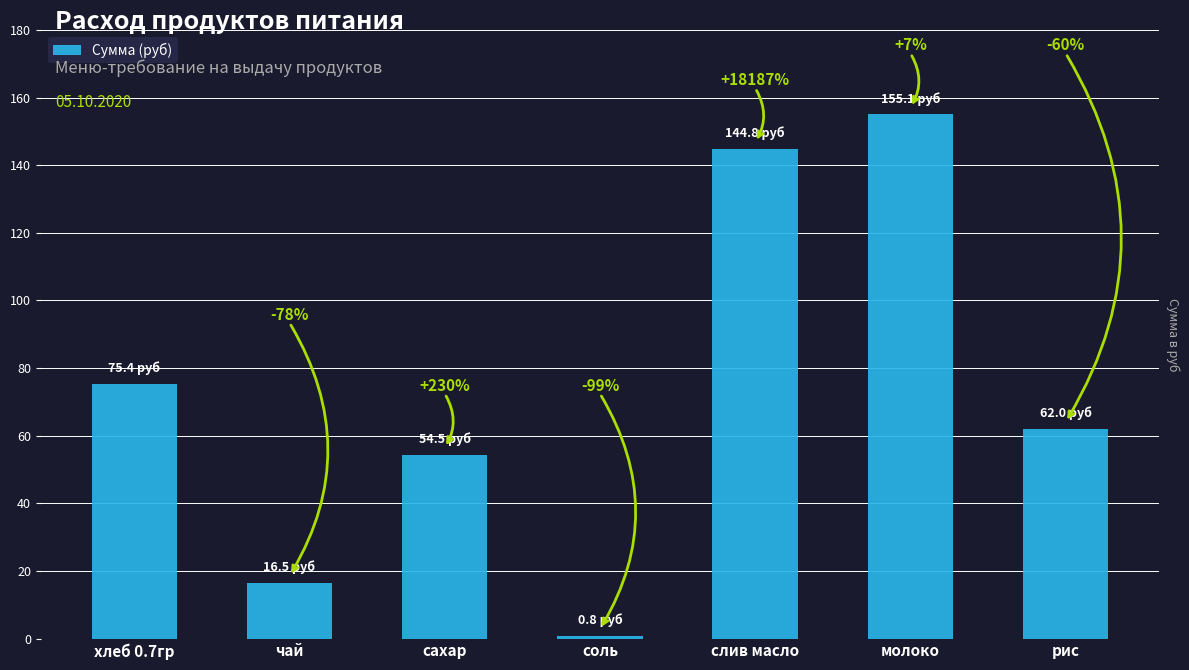

Are the bars horizontal?

No